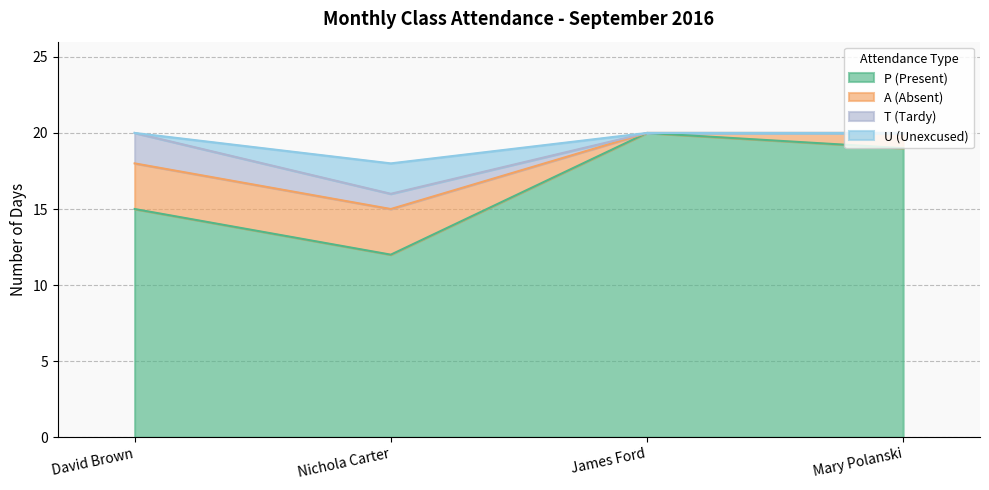

What is the label of the 4th point from the left?

Mary Polanski